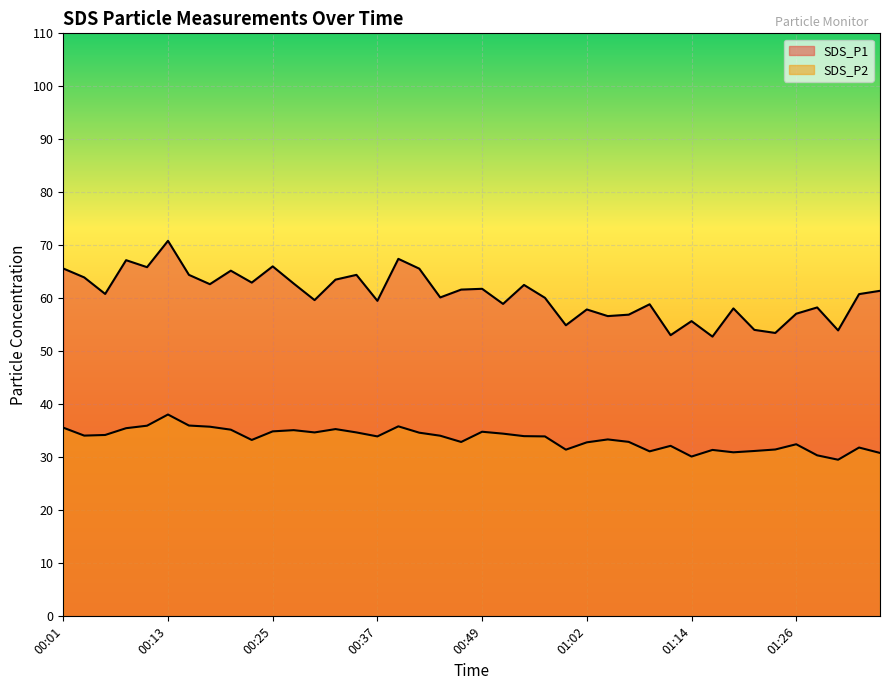

At which label does SDS_P2 reach its minimum?

01:31